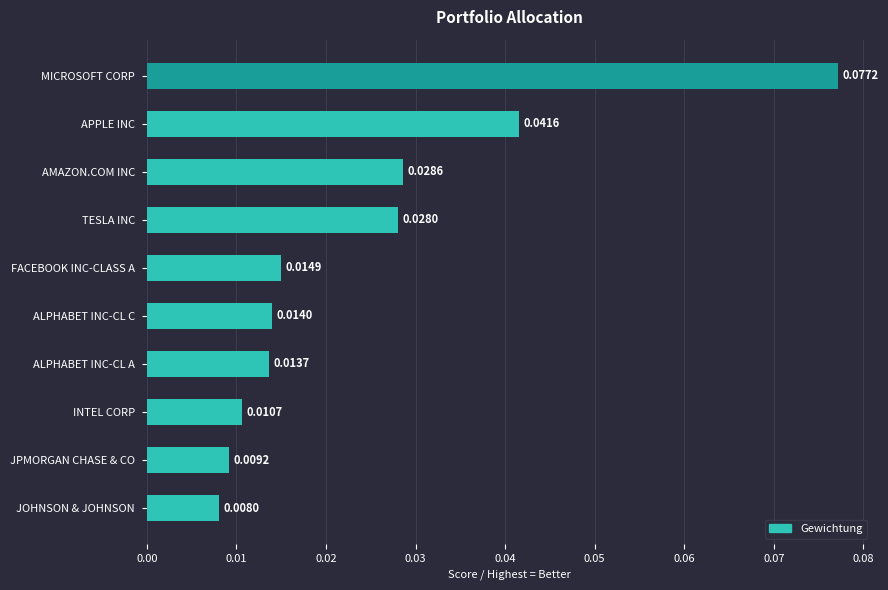

List the labels in order of value, smallest first.

JOHNSON & JOHNSON, JPMORGAN CHASE & CO, INTEL CORP, ALPHABET INC-CL A, ALPHABET INC-CL C, FACEBOOK INC-CLASS A, TESLA INC, AMAZON.COM INC, APPLE INC, MICROSOFT CORP